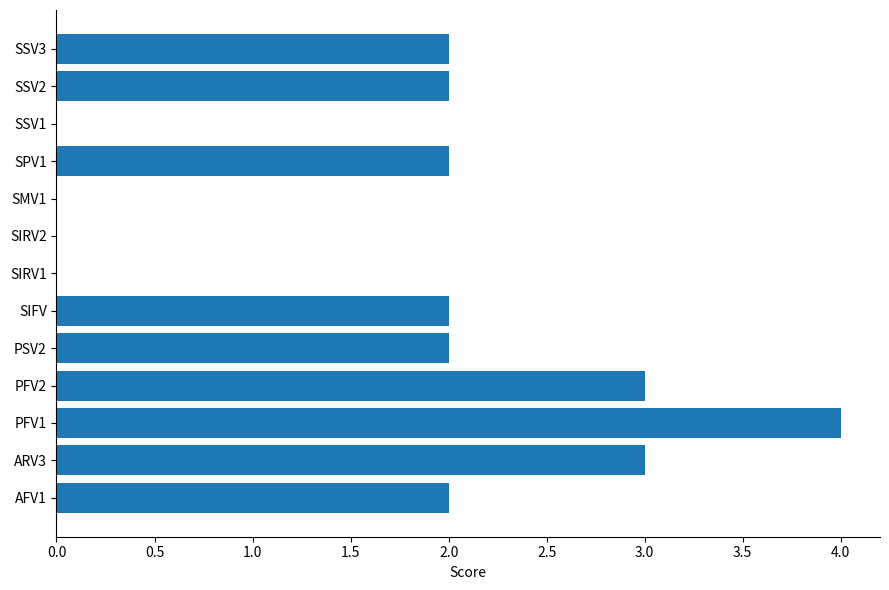

The value at SIFV is 1. True or false?

False